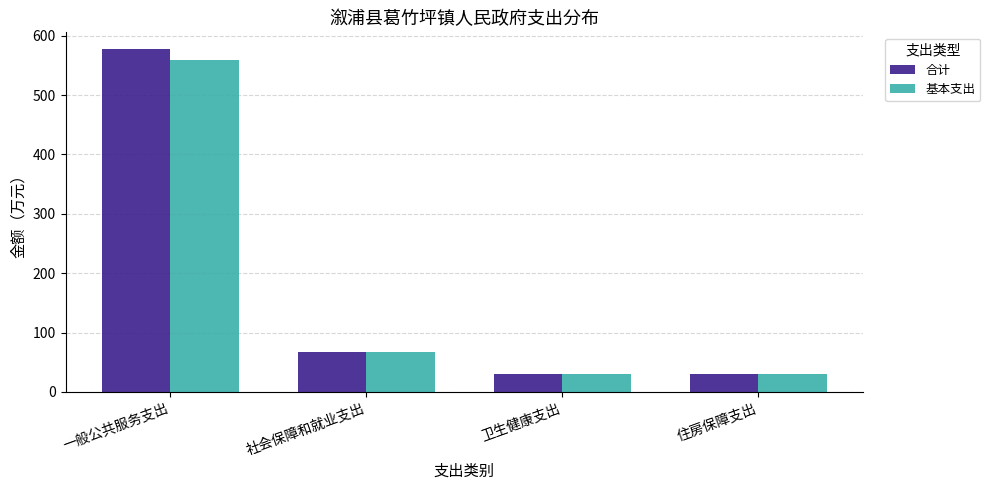

Rank the series by their maximum value, from highest to lowest.

合计, 基本支出